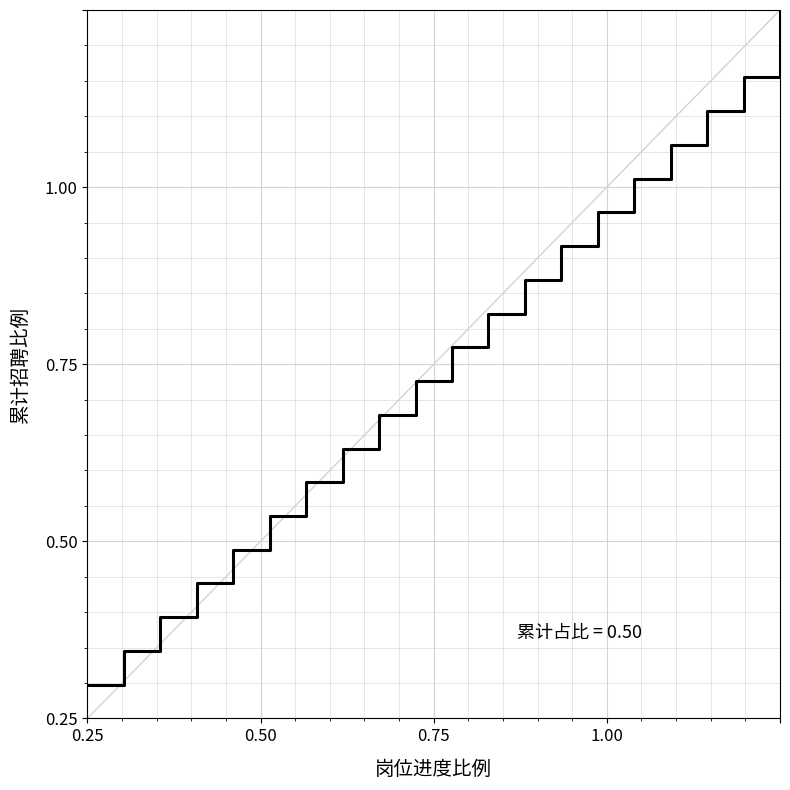

Does the chart display data point markers on the line(s)?

No